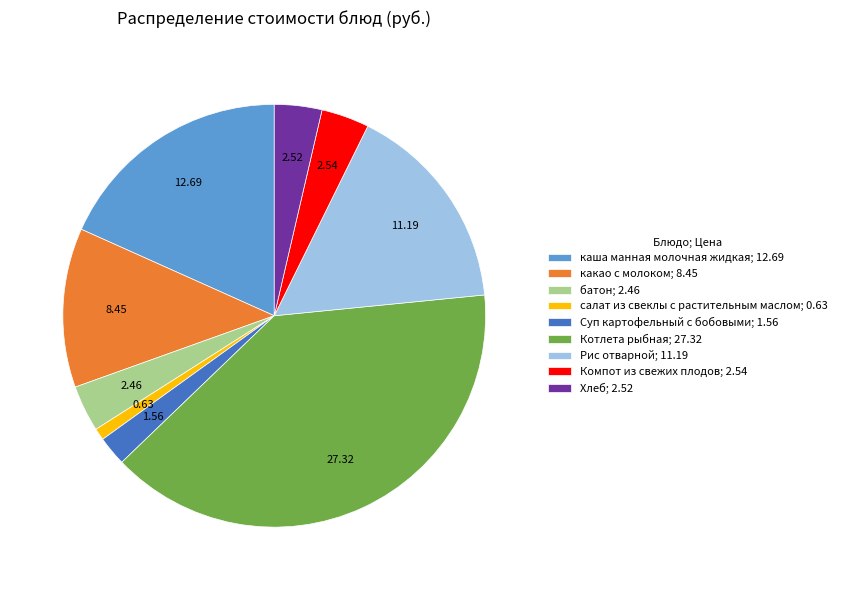

Count the number of slices in the pie.

9